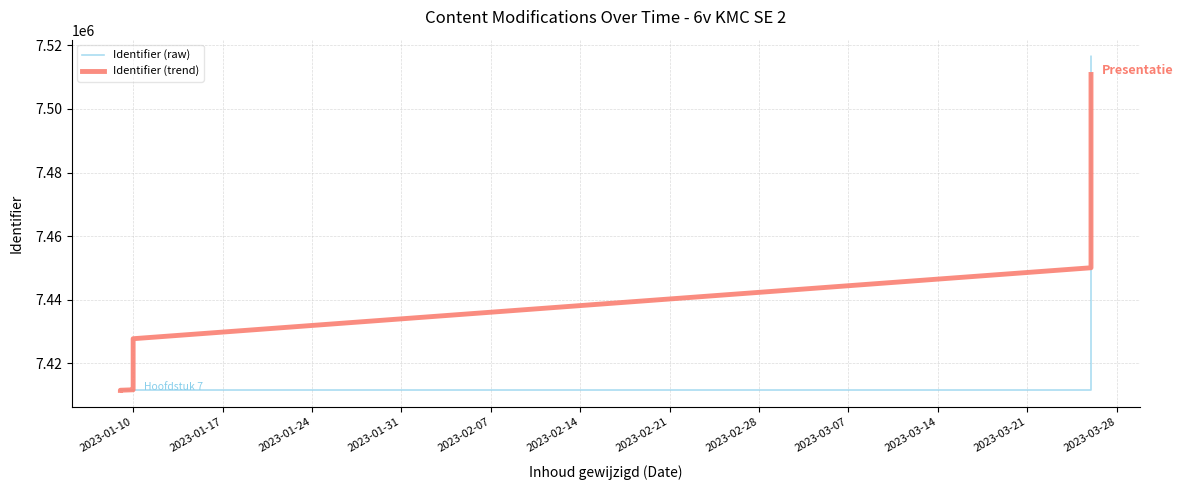

How many lines are shown in the chart?

2